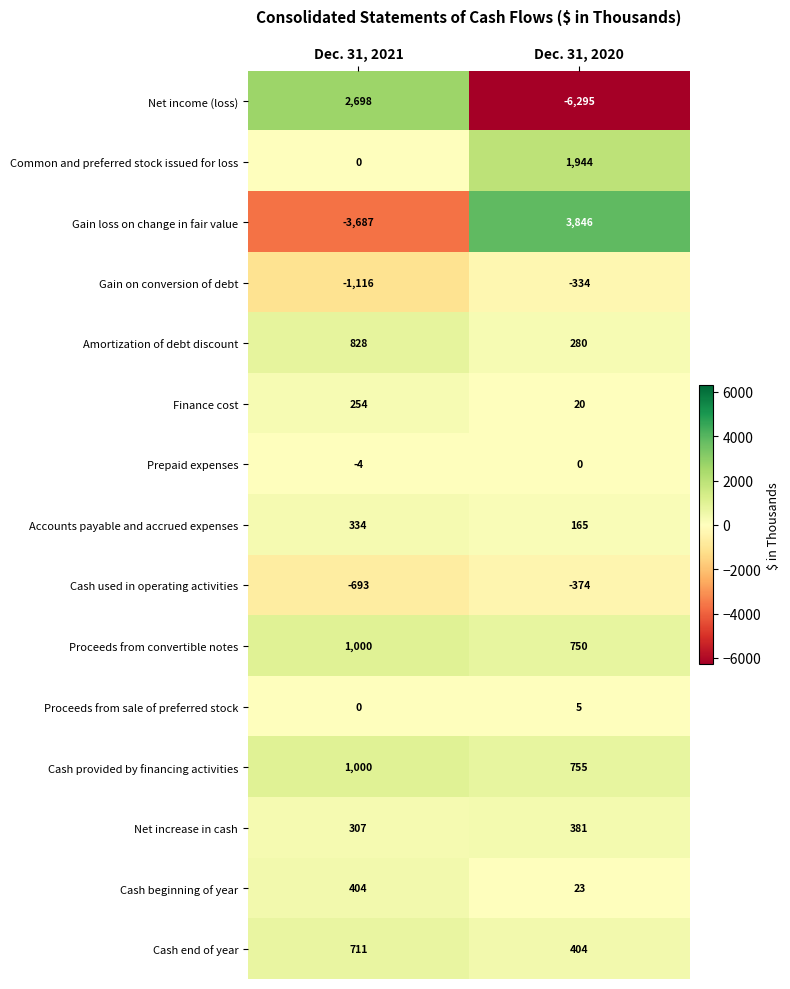

Which series has the largest total across all categories?

Common and preferred stock issued for loss